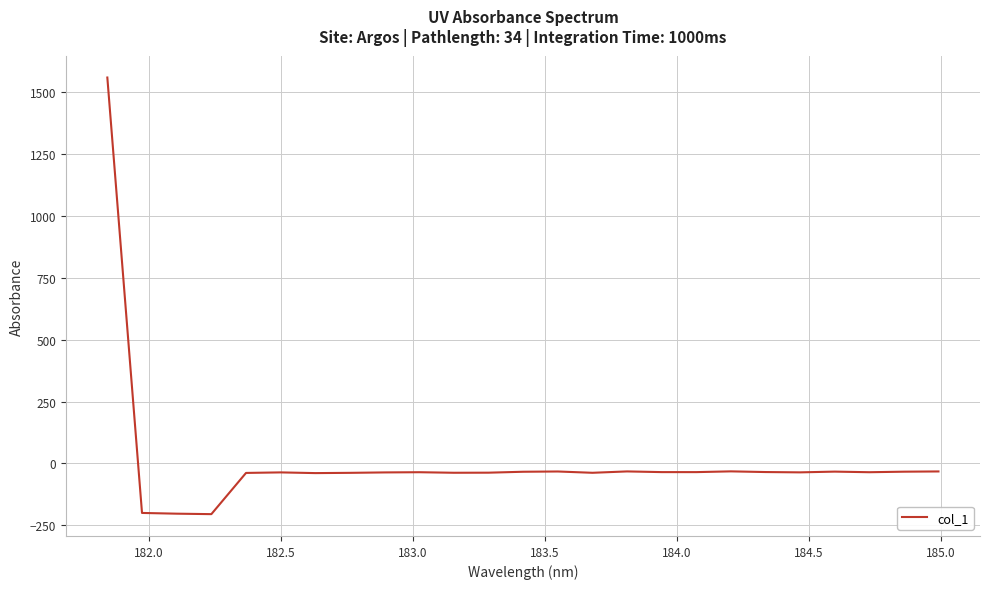

What is the difference between the maximum and minimum values?

1765.9